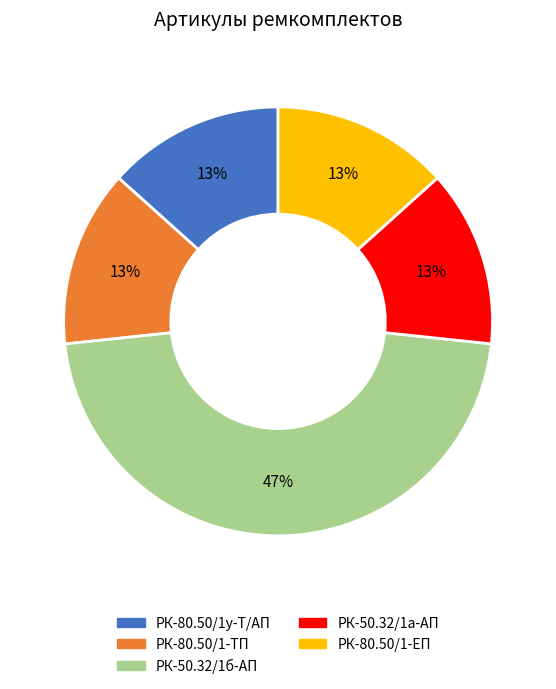

Does any single category account for the majority?

No